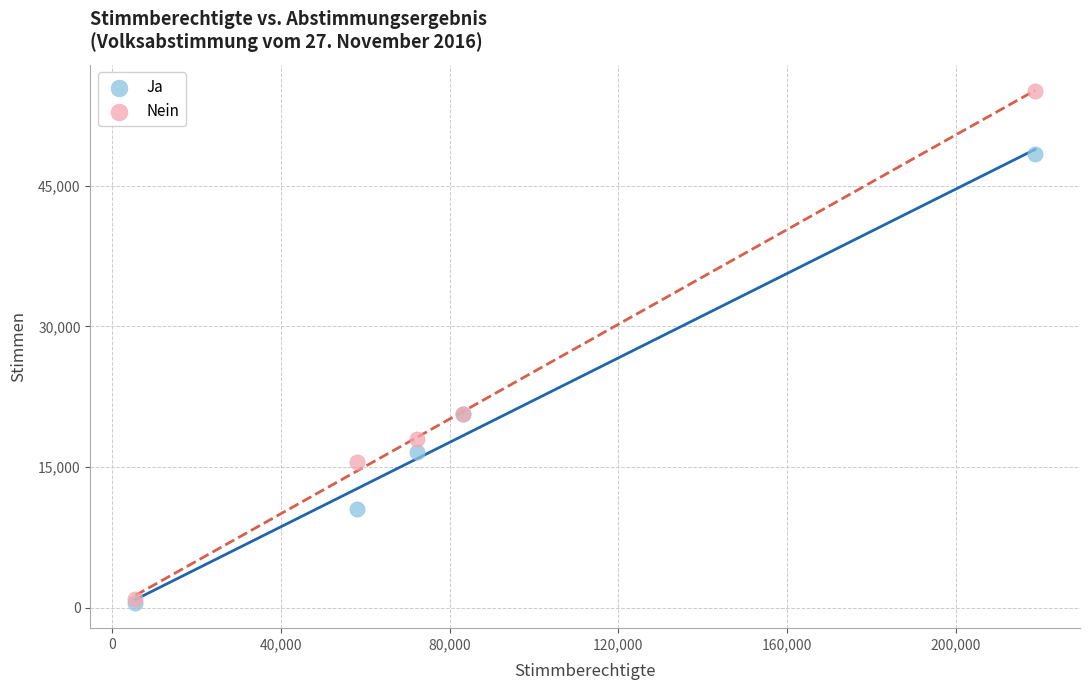

Which series has the largest Y range (max minus min)?

Nein